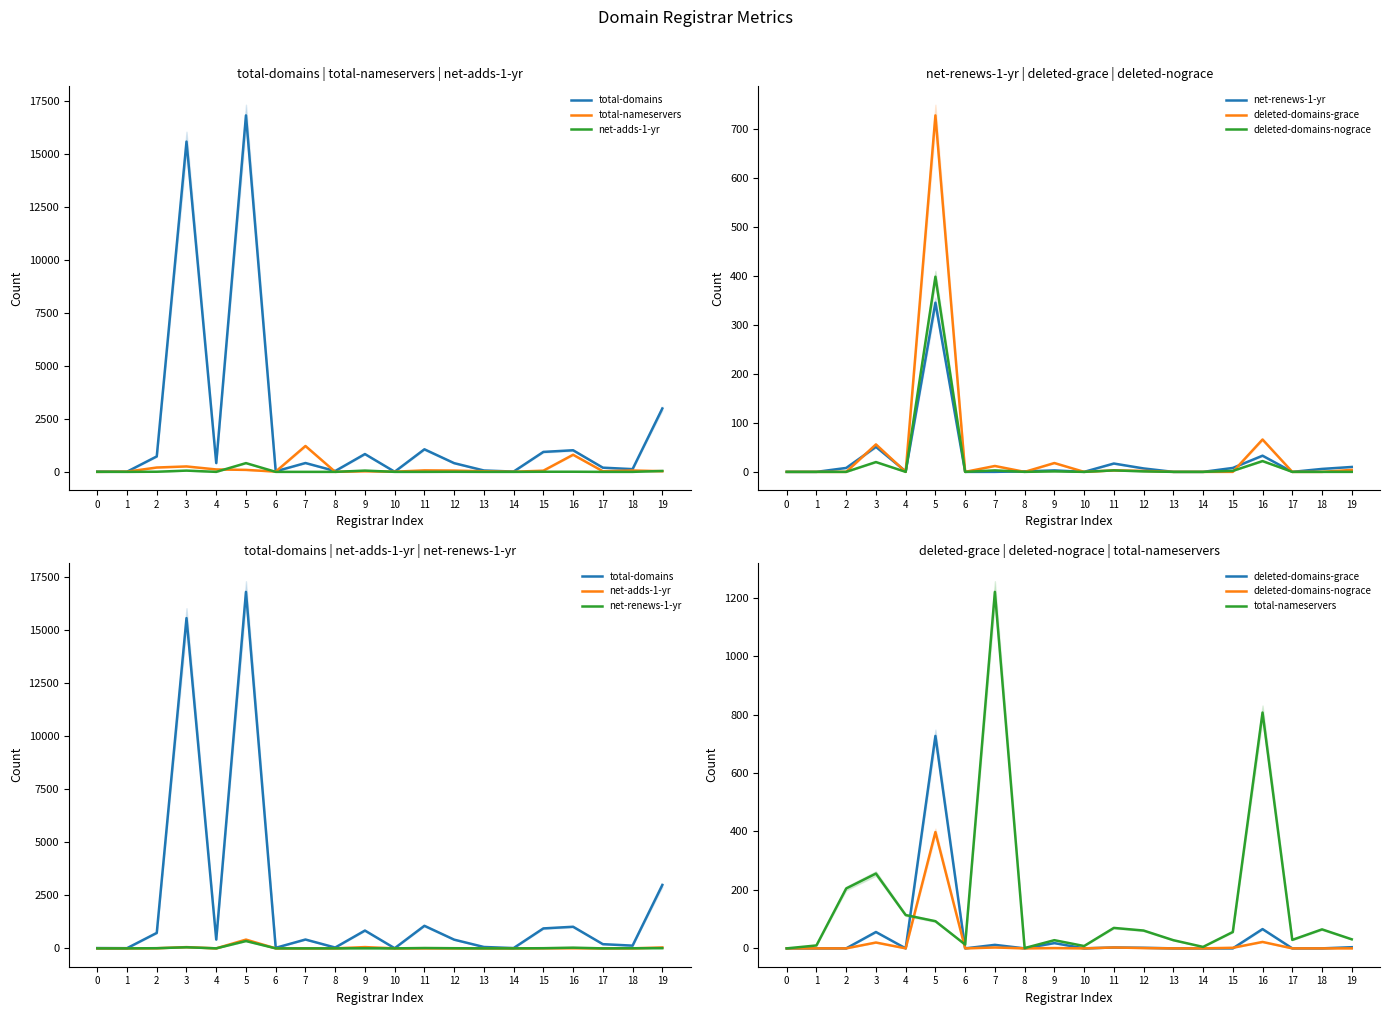

How many interior local peaks does the total-domains series have?

6